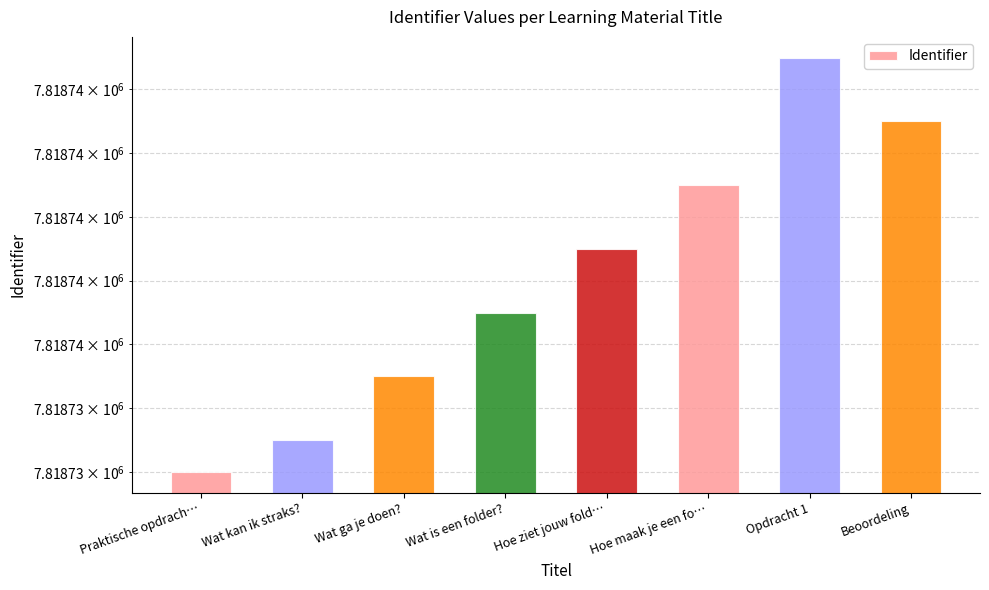

What is the value of the 6th bar from the left?

7818741